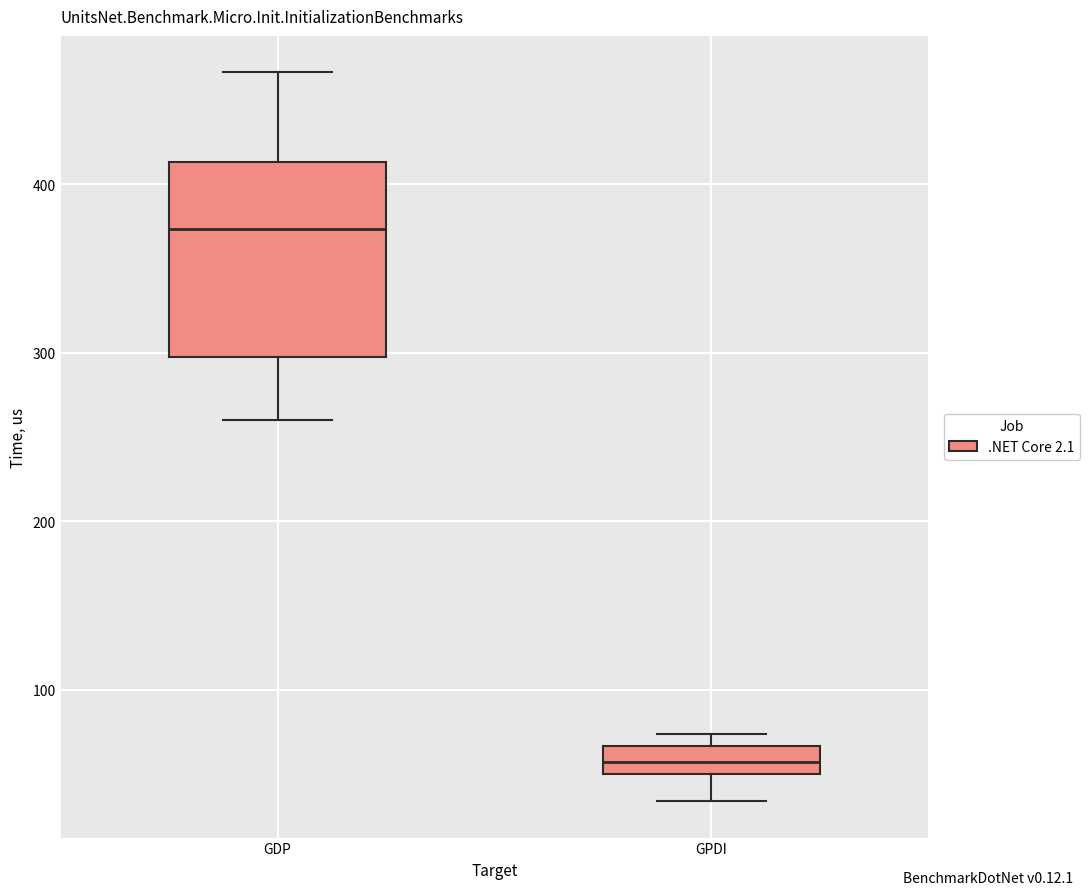

Reading left to right, read every box against the y-axis: the position of its median line, the range the box covers, and the ends of its whiskers. The values are not printed on the chart, so give them approximately, as read against the axis.

GDP: median 370, box 300 to 410, whiskers 260 to 470
GPDI: median 60, box 50 to 70, whiskers 30 to 70 (just above the box's upper edge)